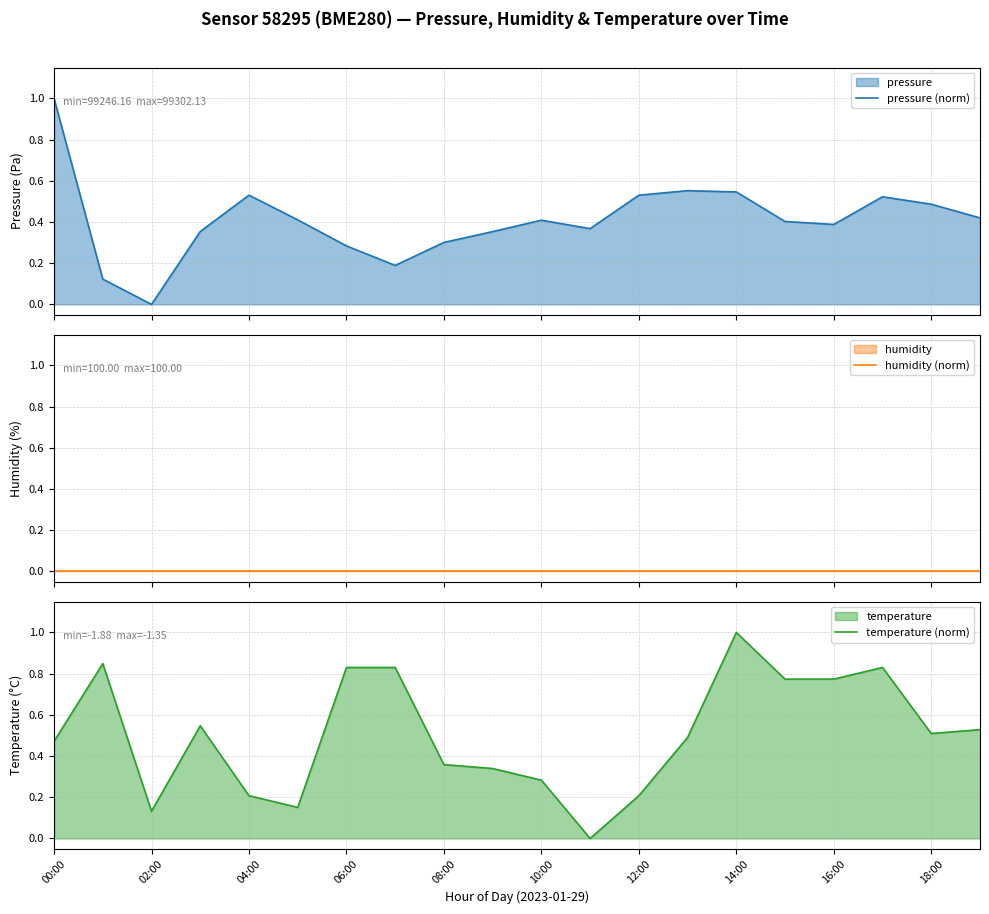

Reading left to right, what are all the values shown in this chart?

pressure (norm): 1.0	0.1	0.0	0.4	0.5	0.4	0.3	0.2	0.3	0.4	0.4	0.4	0.5	0.6	0.5	0.4	0.4	0.5	0.5	0.4
humidity (norm): 0.0	0.0	0.0	0.0	0.0	0.0	0.0	0.0	0.0	0.0	0.0	0.0	0.0	0.0	0.0	0.0	0.0	0.0	0.0	0.0
temperature (norm): 0.5	0.8	0.1	0.5	0.2	0.2	0.8	0.8	0.4	0.3	0.3	0.0	0.2	0.5	1.0	0.8	0.8	0.8	0.5	0.5